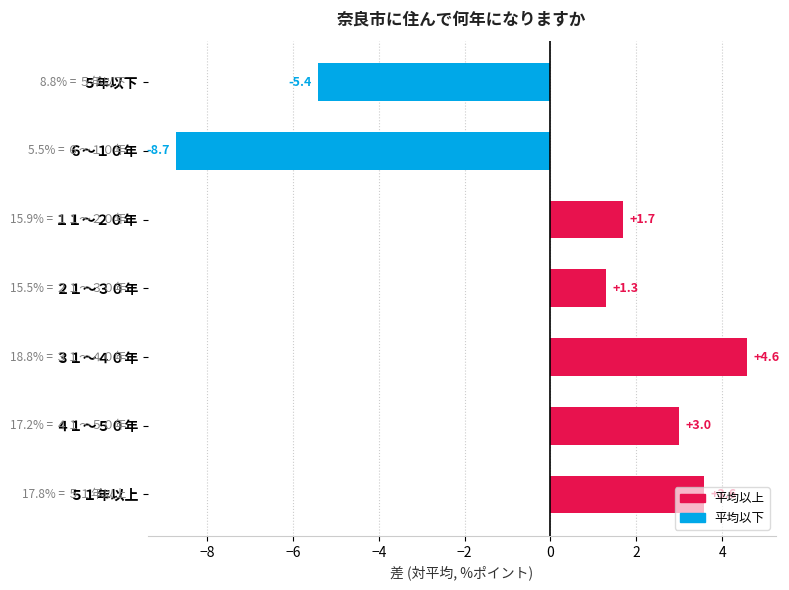

List the labels in order of value, largest first.

３１～４０年, ５１年以上, ４１～５０年, １１～２０年, ２１～３０年, ５年以下, ６～１０年